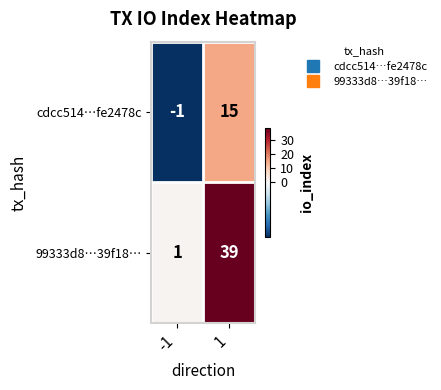

Which series has the largest total across all categories?

99333d8…39f18…